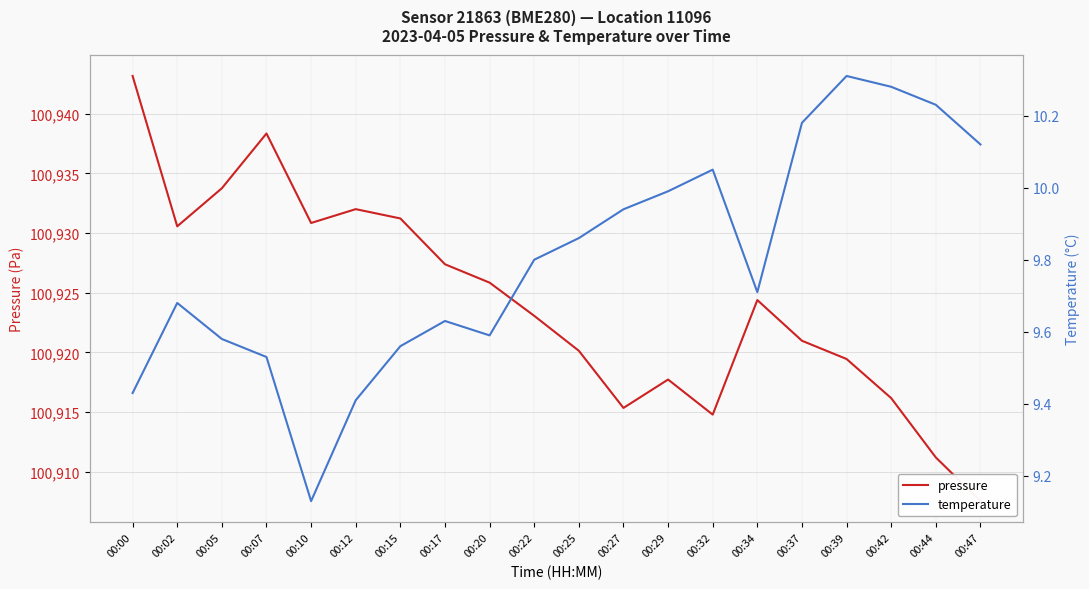

What is the average value of the temperature series?

9.8